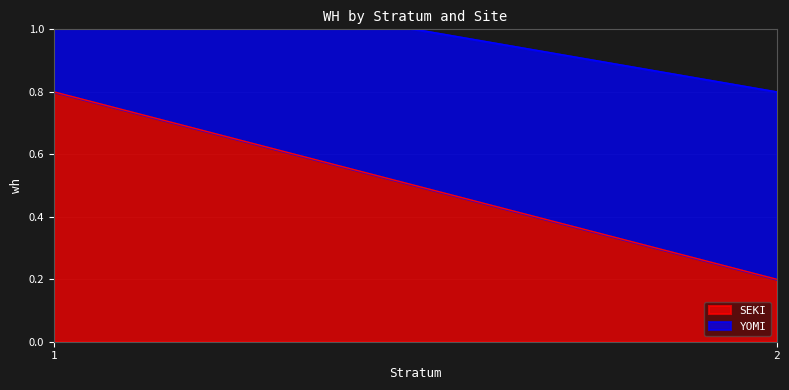

True or false: YOMI has a value of 0.1 at 1.

False